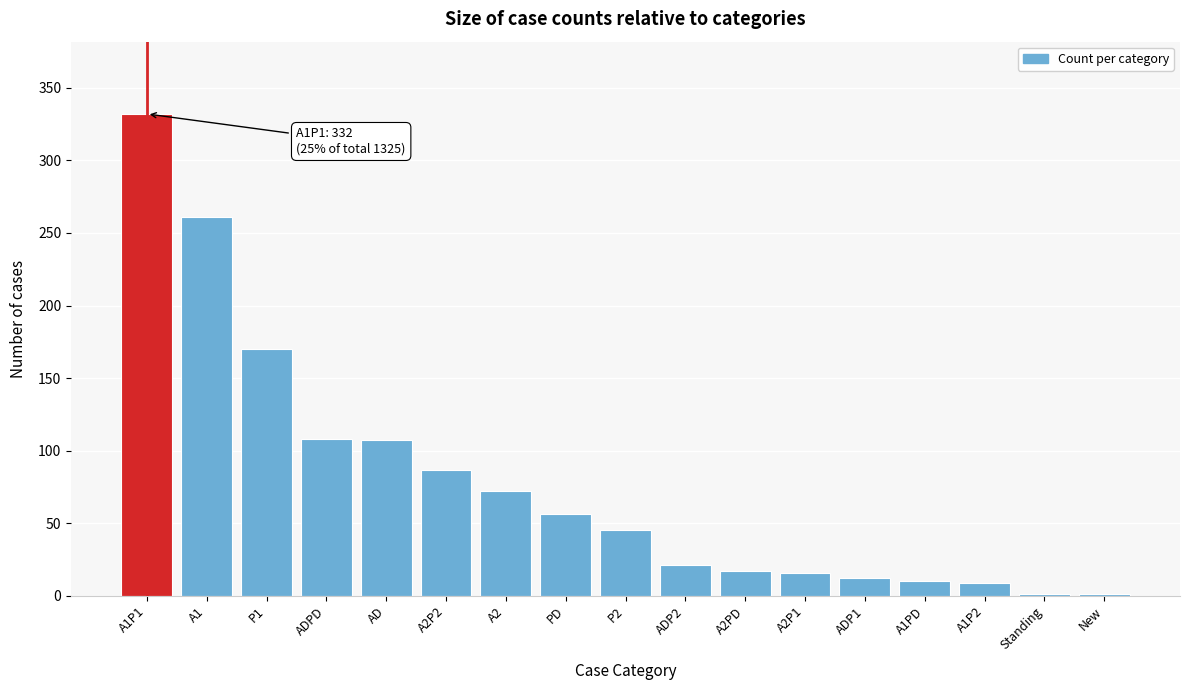

At which label is the value closest to 166?

P1